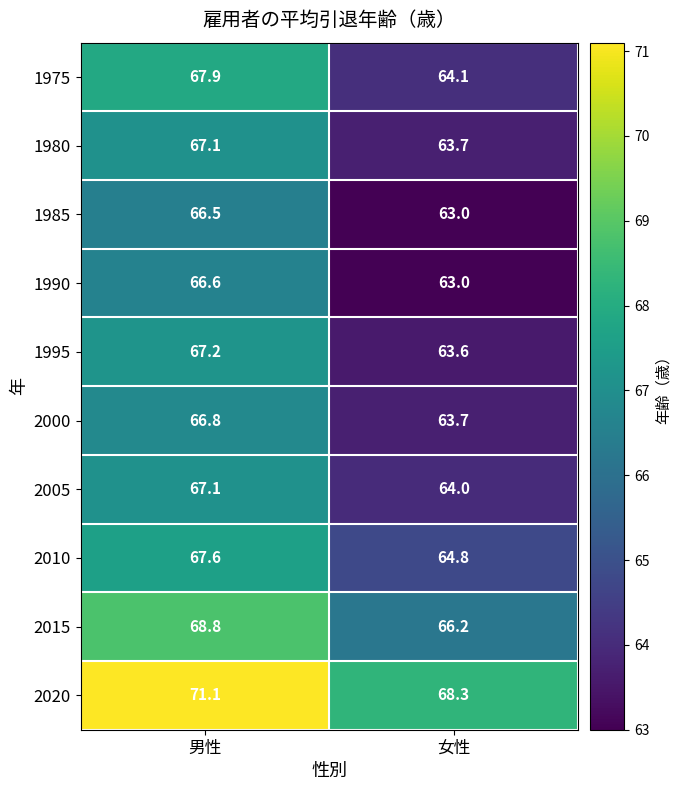

At which label is 2000 closest to 65?

女性